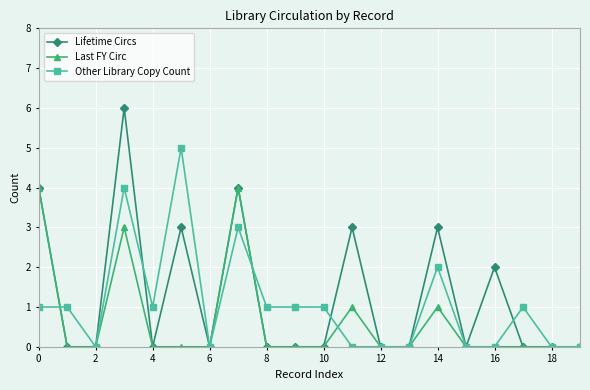

What is the average value of the Other Library Copy Count series?

1